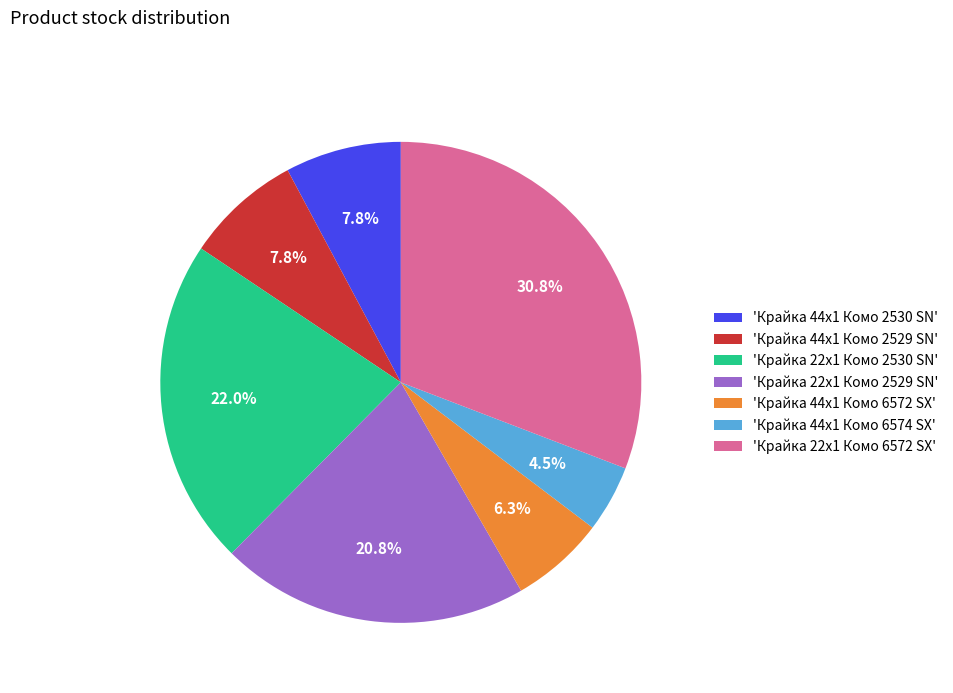

Is there any slice that represents more than half of the pie?

No